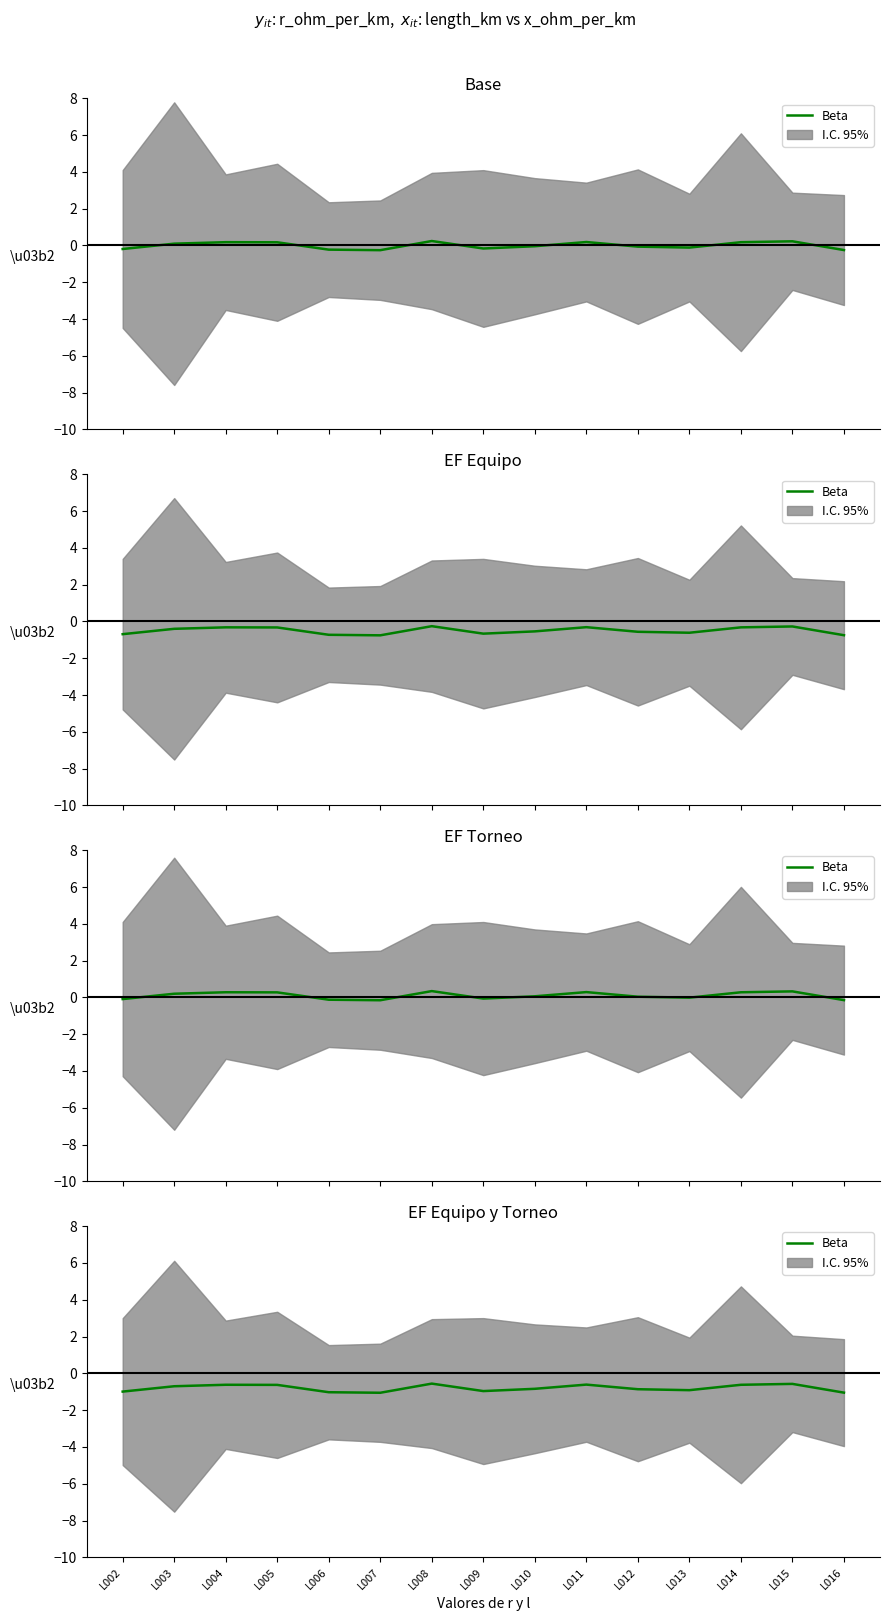

Which has a higher value, L006 or L010?

L010